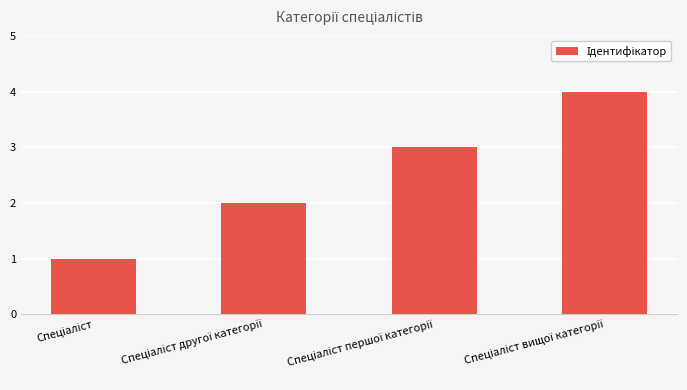

Count the values in the range 2 to 4.

3